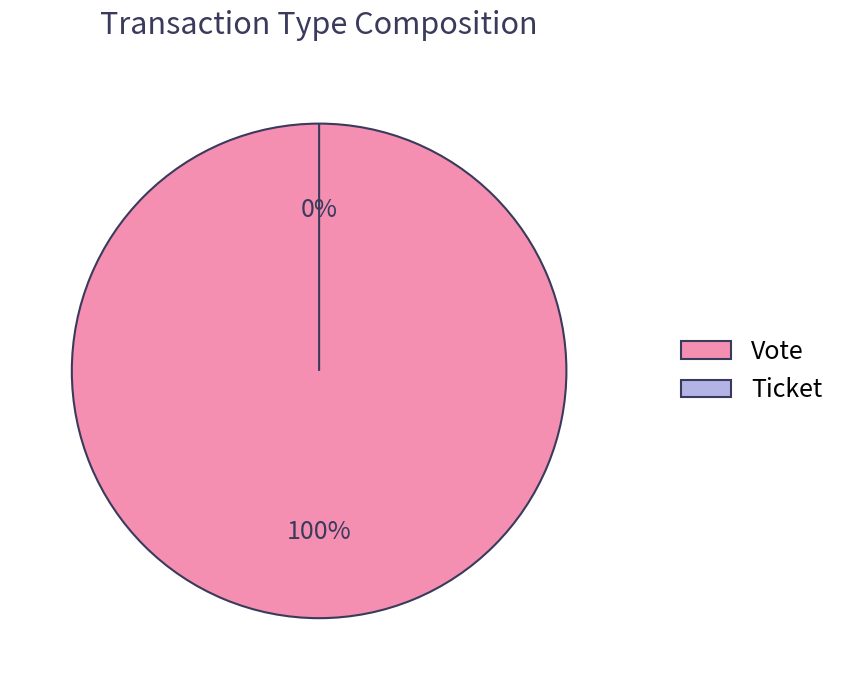

Which has a higher value, Vote or Ticket?

Vote